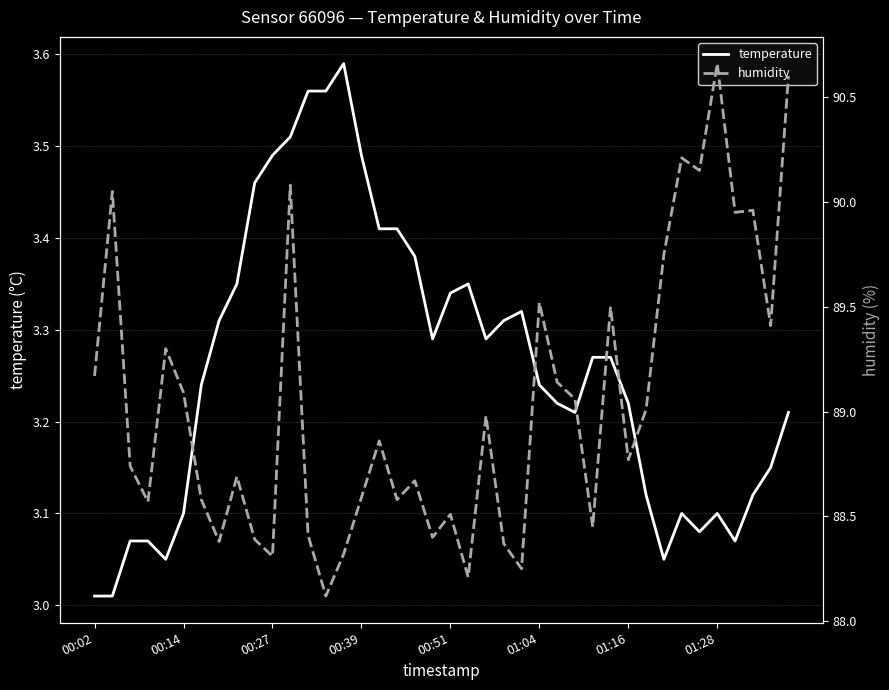

Which series has the largest total across all categories?

humidity